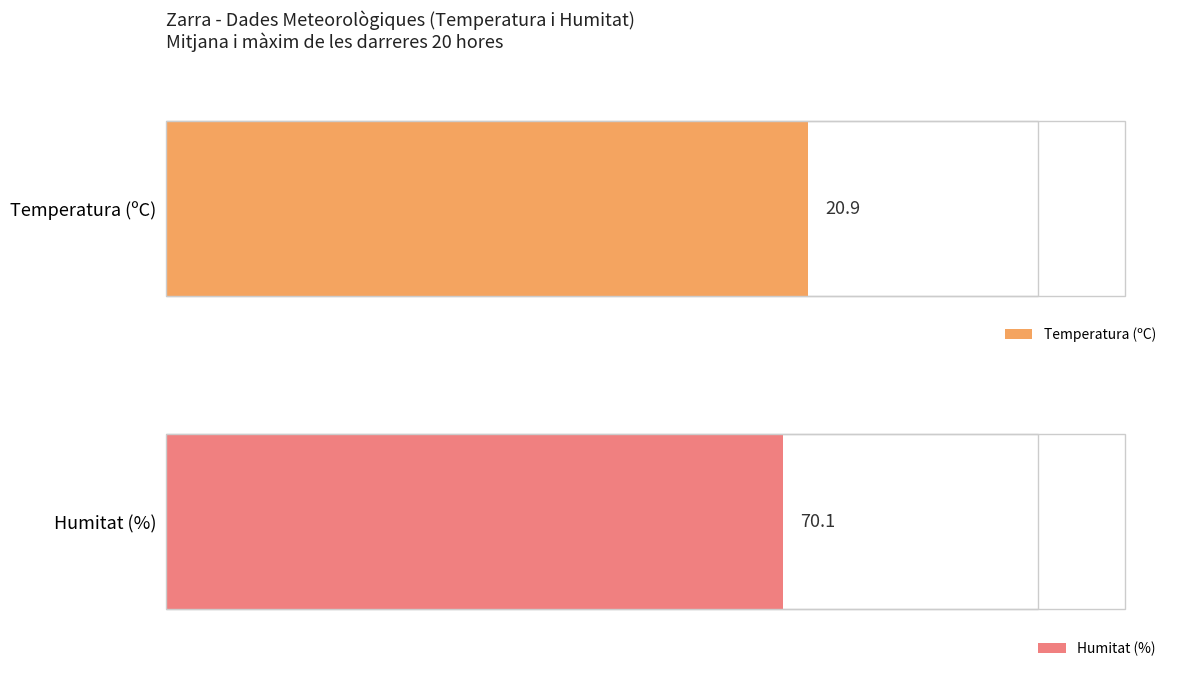

How many distinct data groups are displayed?

2